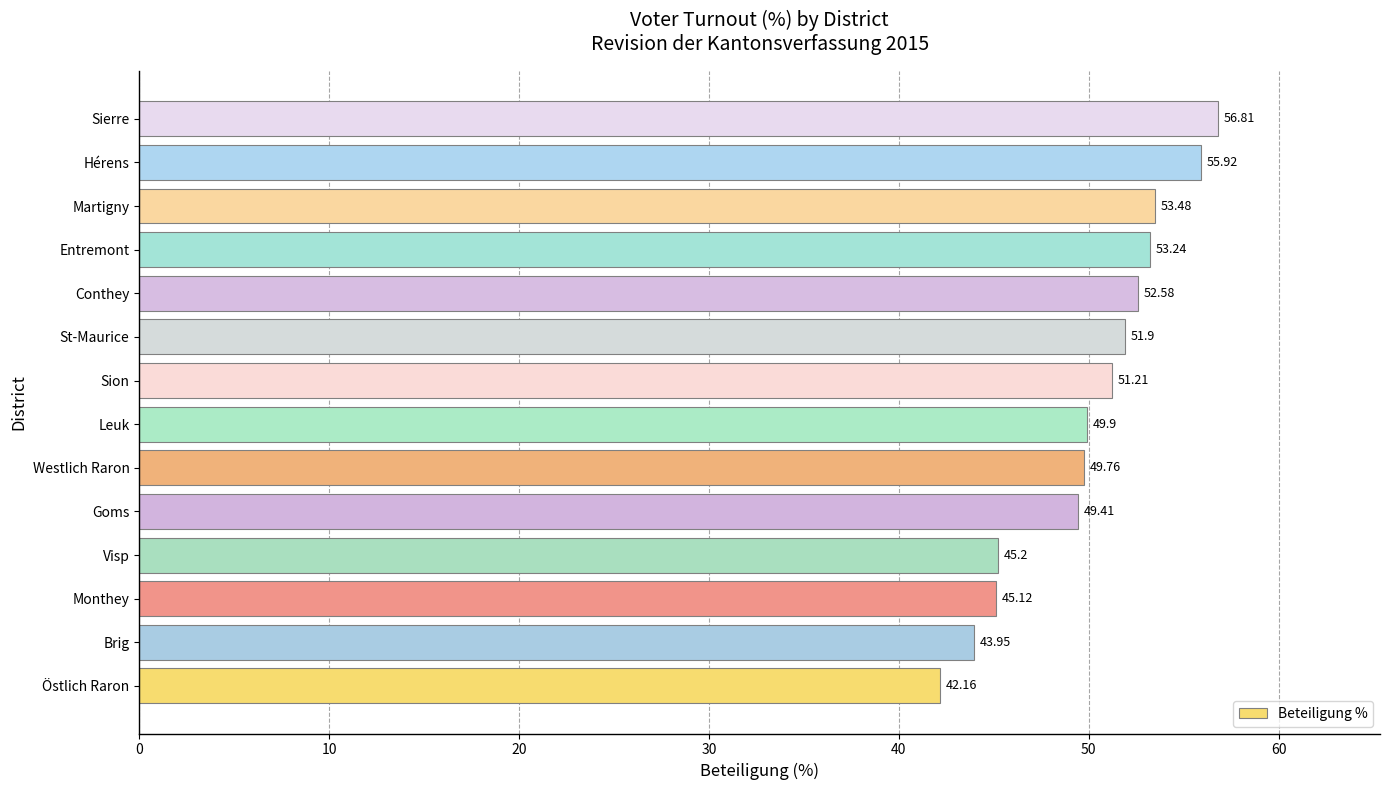

Which category has the highest value across all series?

Sierre